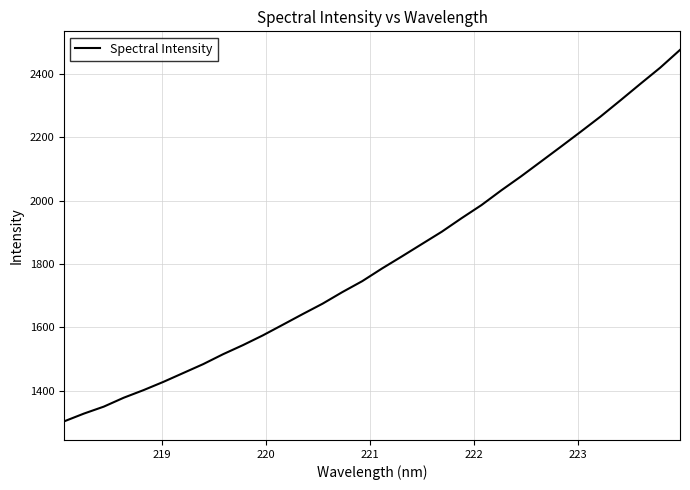

What is the difference between the maximum and minimum values?

1173.6